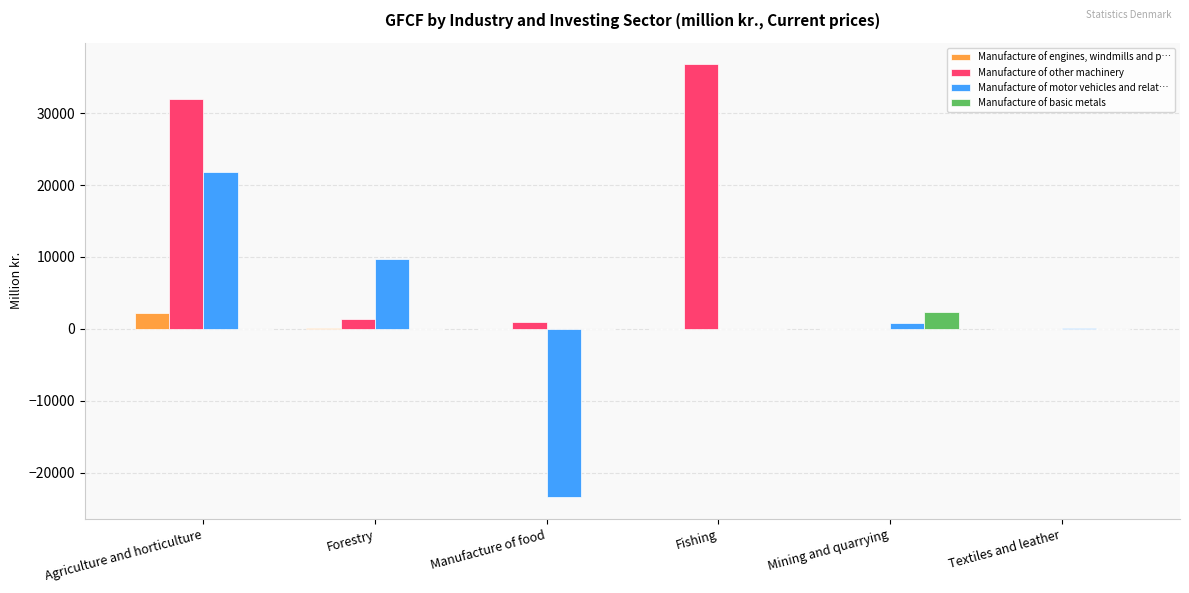

Which series has the largest range (max minus min)?

Manufacture of motor vehicles and relat…